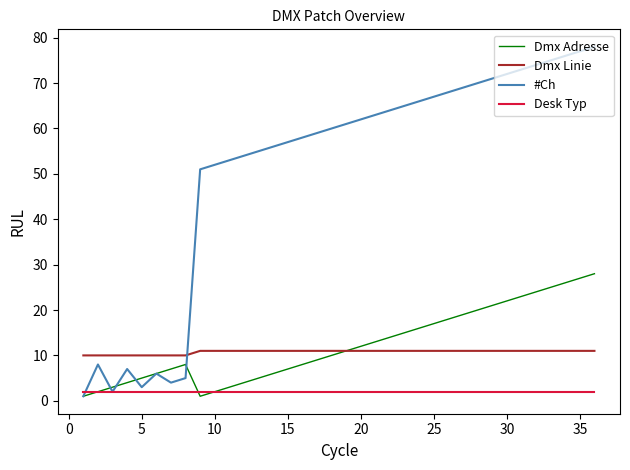

Reading right to left, what are all the values shown in this chart?

Dmx Adresse: 28	27	26	25	24	23	22	21	20	19	18	17	16	15	14	13	12	11	10	9	8	7	6	5	4	3	2	1	8	7	6	5	4	3	2	1
Dmx Linie: 11	11	11	11	11	11	11	11	11	11	11	11	11	11	11	11	11	11	11	11	11	11	11	11	11	11	11	11	10	10	10	10	10	10	10	10
#Ch: 78	77	76	75	74	73	72	71	70	69	68	67	66	65	64	63	62	61	60	59	58	57	56	55	54	53	52	51	5	4	6	3	7	2	8	1
Desk Typ: 2	2	2	2	2	2	2	2	2	2	2	2	2	2	2	2	2	2	2	2	2	2	2	2	2	2	2	2	2	2	2	2	2	2	2	2